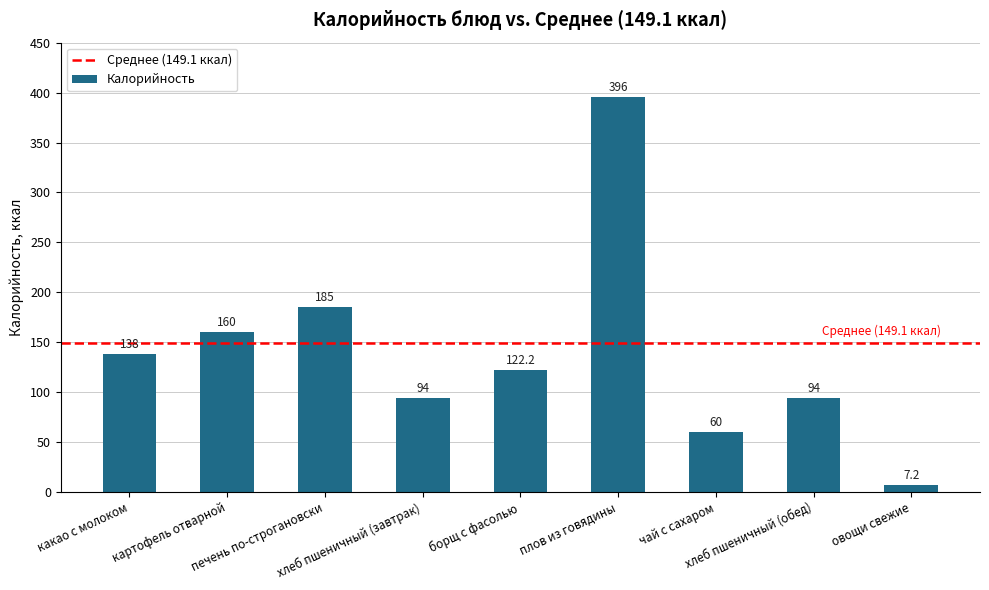

How many bars are there in total?

9